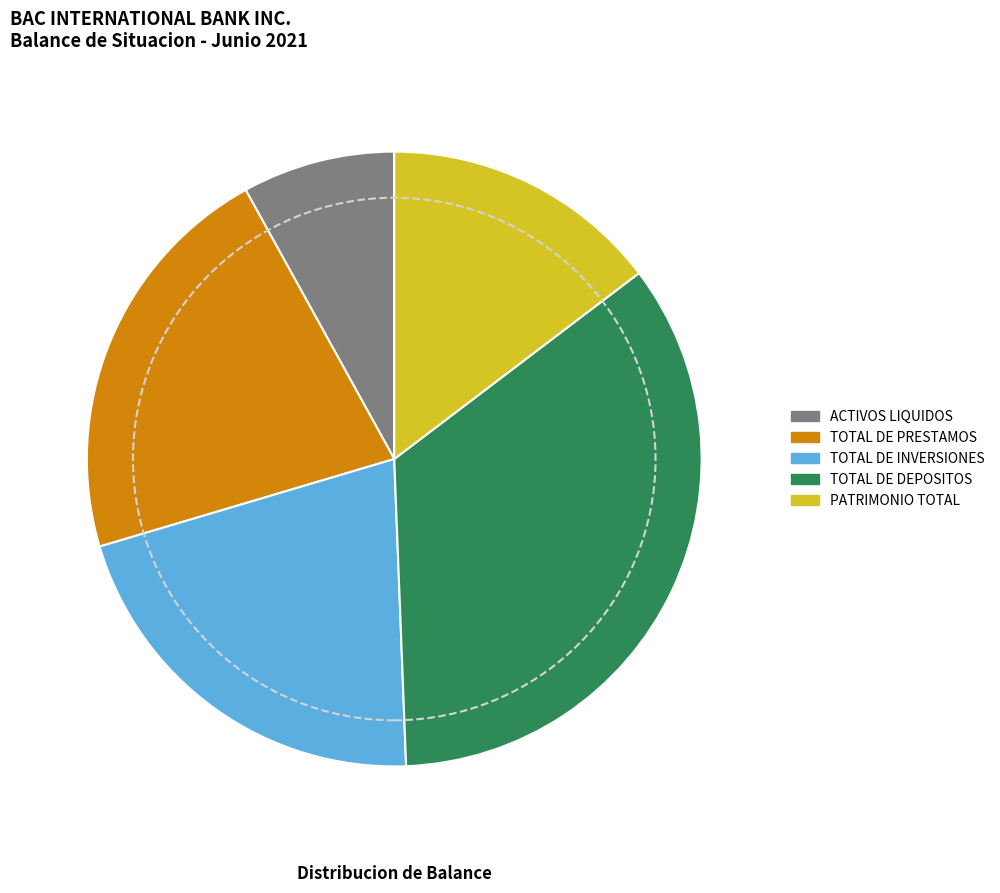

Does PATRIMONIO TOTAL represent more than half of the total?

No